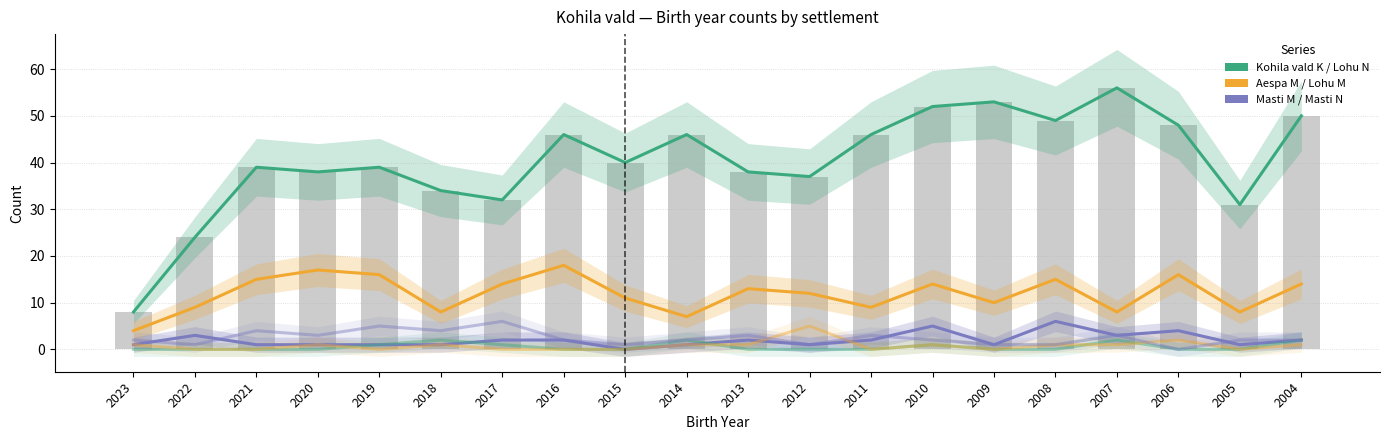

Count the number of data series in this chart.

6